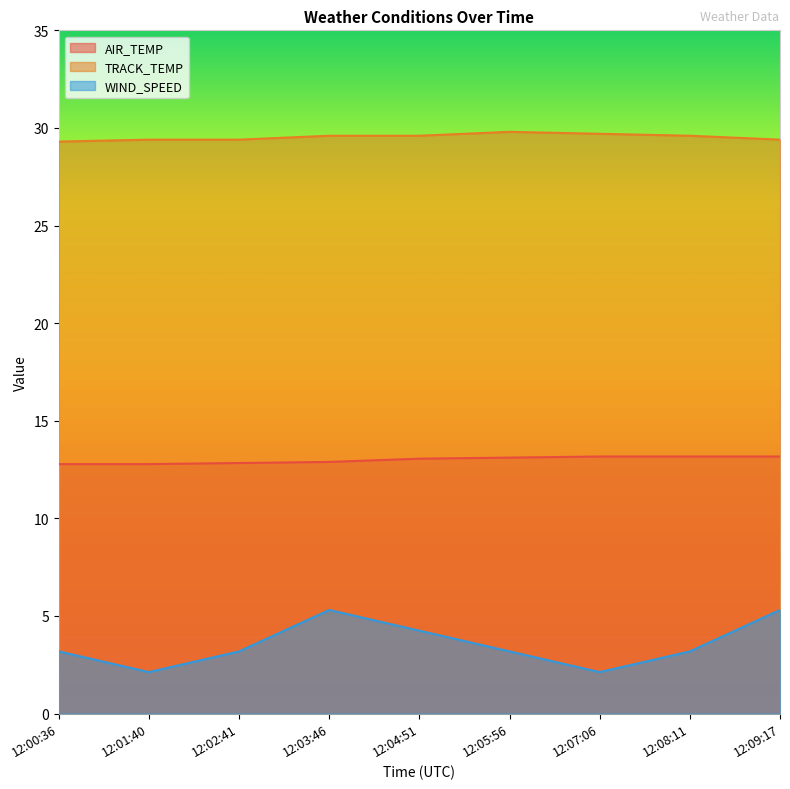

Reading left to right, extract all data points from this chart.

AIR_TEMP: 12.8	12.8	12.8	12.9	13.1	13.1	13.2	13.2	13.2
TRACK_TEMP: 29.3	29.4	29.4	29.6	29.6	29.8	29.7	29.6	29.4
WIND_SPEED: 3.2	2.1	3.2	5.3	4.2	3.2	2.1	3.2	5.3